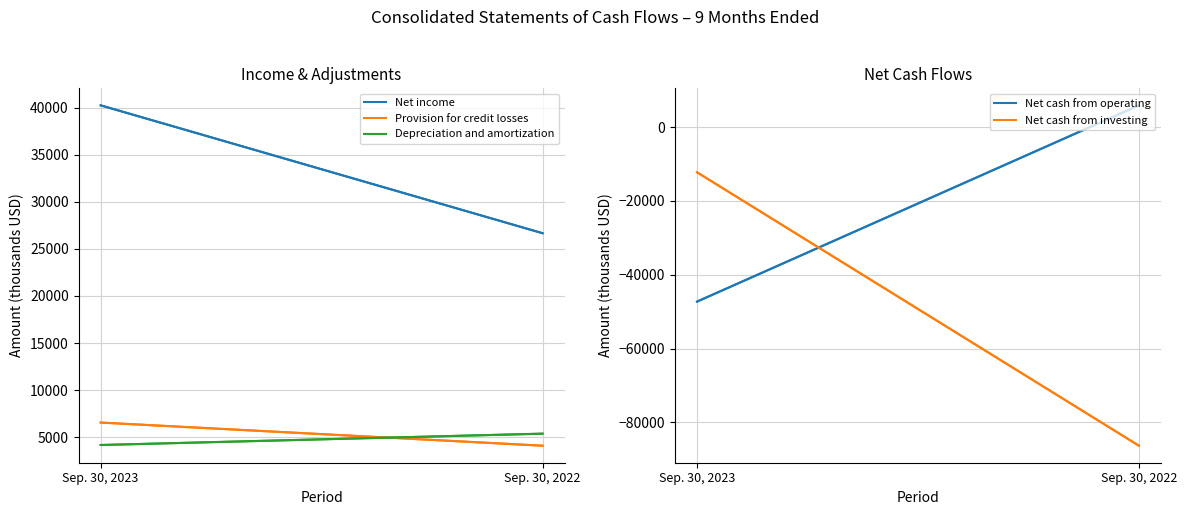

What is the sum of the Net cash from investing values at Sep. 30, 2022 and Sep. 30, 2023?

-98528